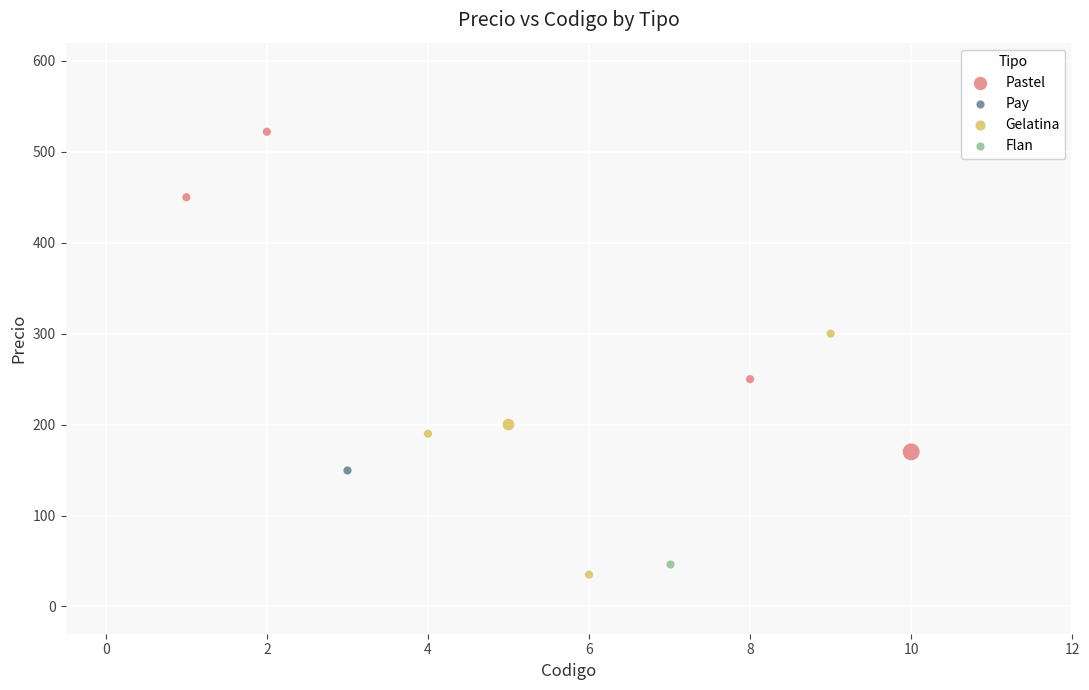

Which series contains the lowest Y value?

Gelatina